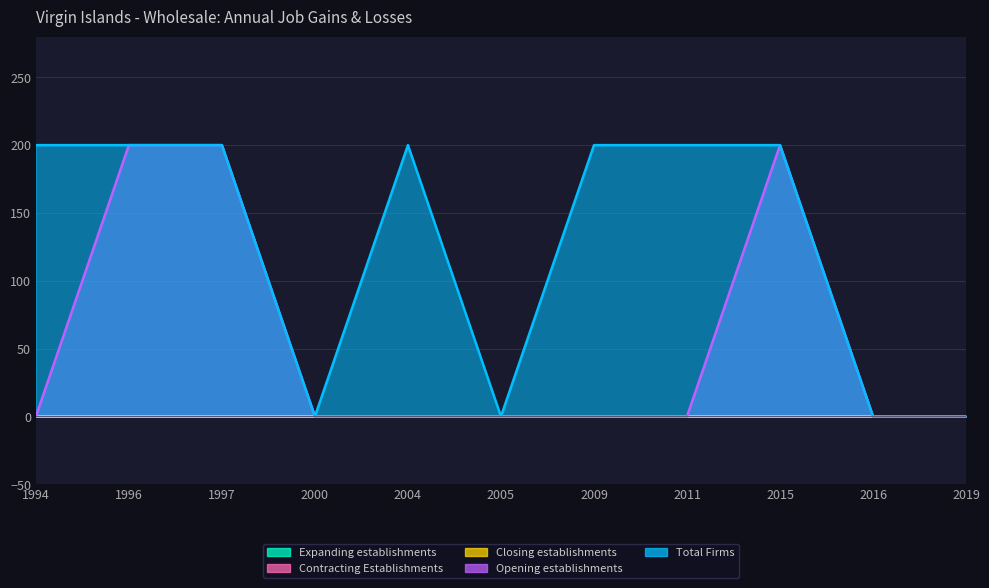

List the labels in order of Total Firms value, smallest first.

2000, 2005, 2016, 2019, 1994, 1996, 1997, 2004, 2009, 2011, 2015